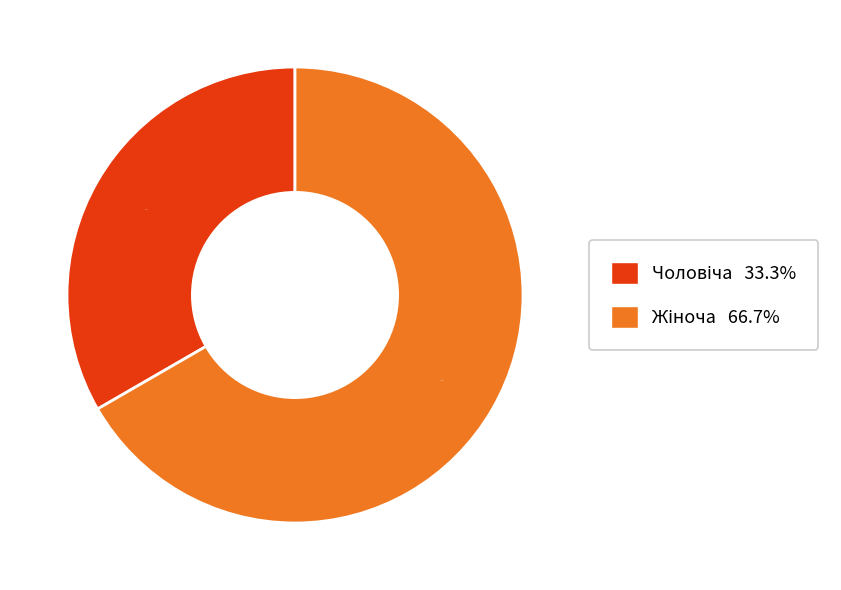

Is there any slice that represents more than half of the pie?

Yes